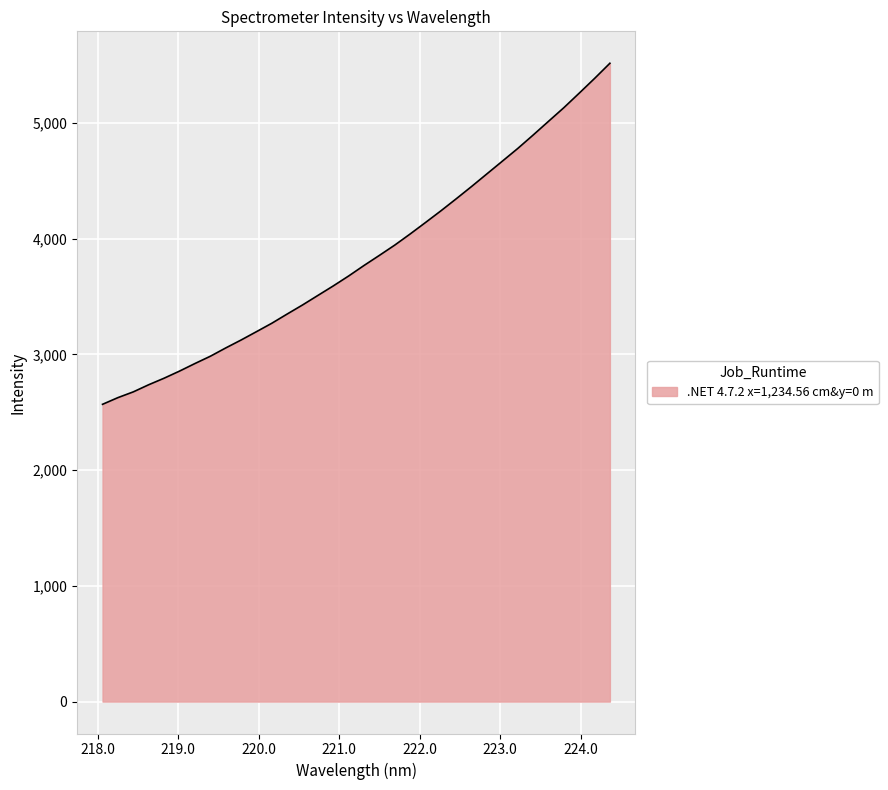

What is the difference between the maximum and minimum values?

2947.0